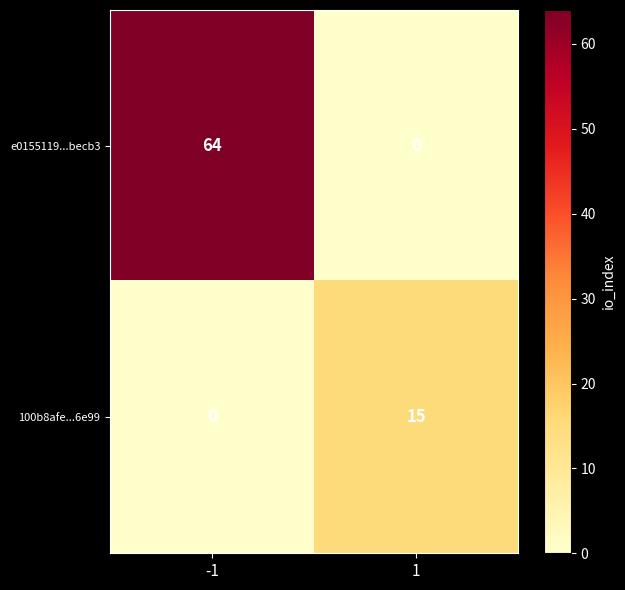

Is it true that 100b8afe...6e99 equals 25 at 1?

False